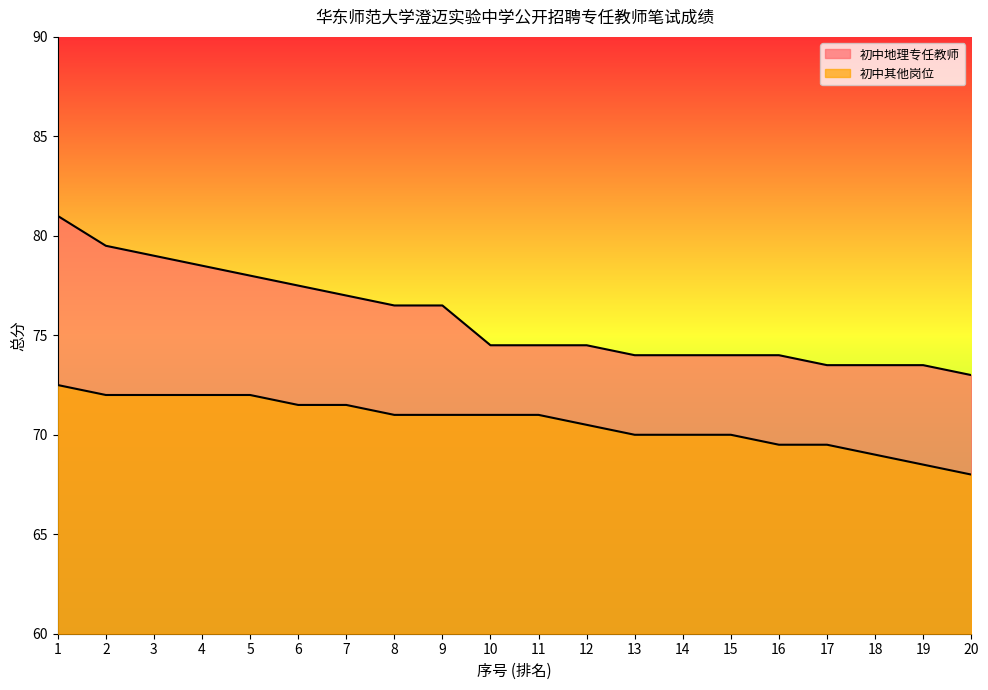

What is the spread (max minus min) of values at 13?

4.0